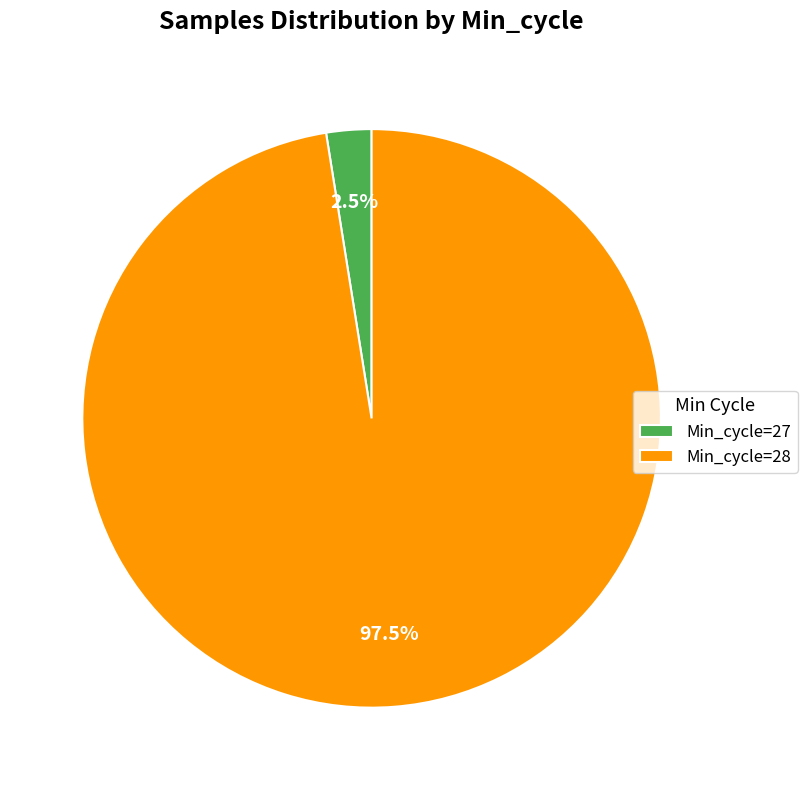

Which has a higher value, Min_cycle=27 or Min_cycle=28?

Min_cycle=28